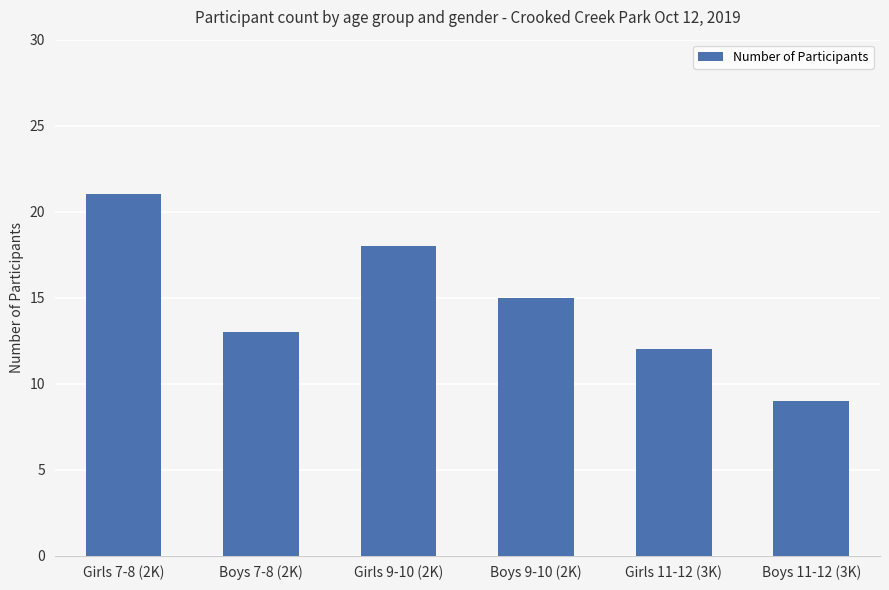

What is the sum of the values at Girls 11-12 (3K) and Boys 11-12 (3K)?

21